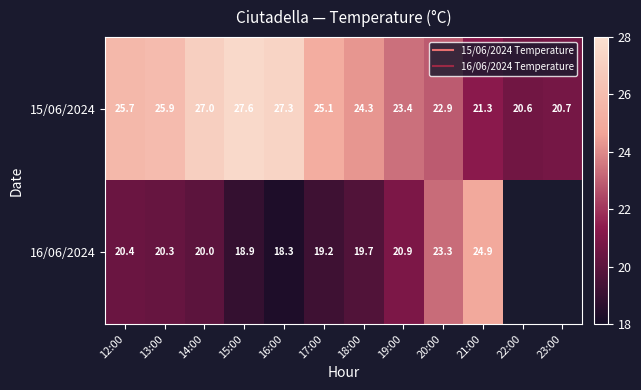

Which category has the highest value in the 16/06/2024 series?

21:00